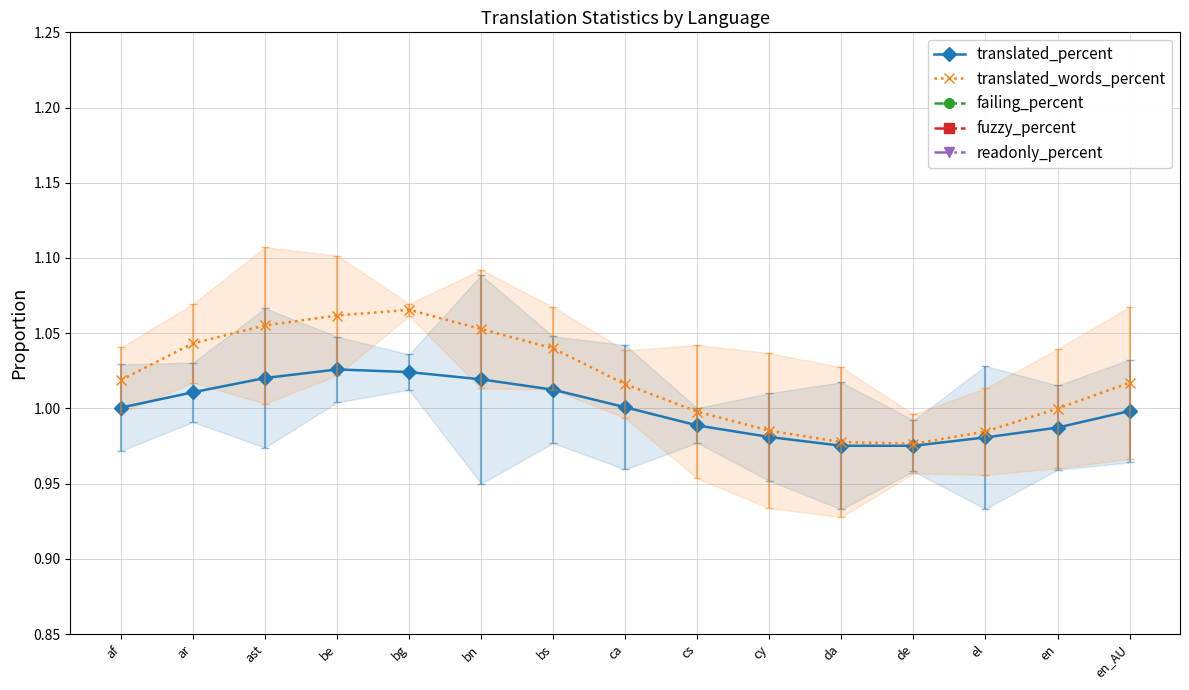

Count the number of categories in the chart.

15